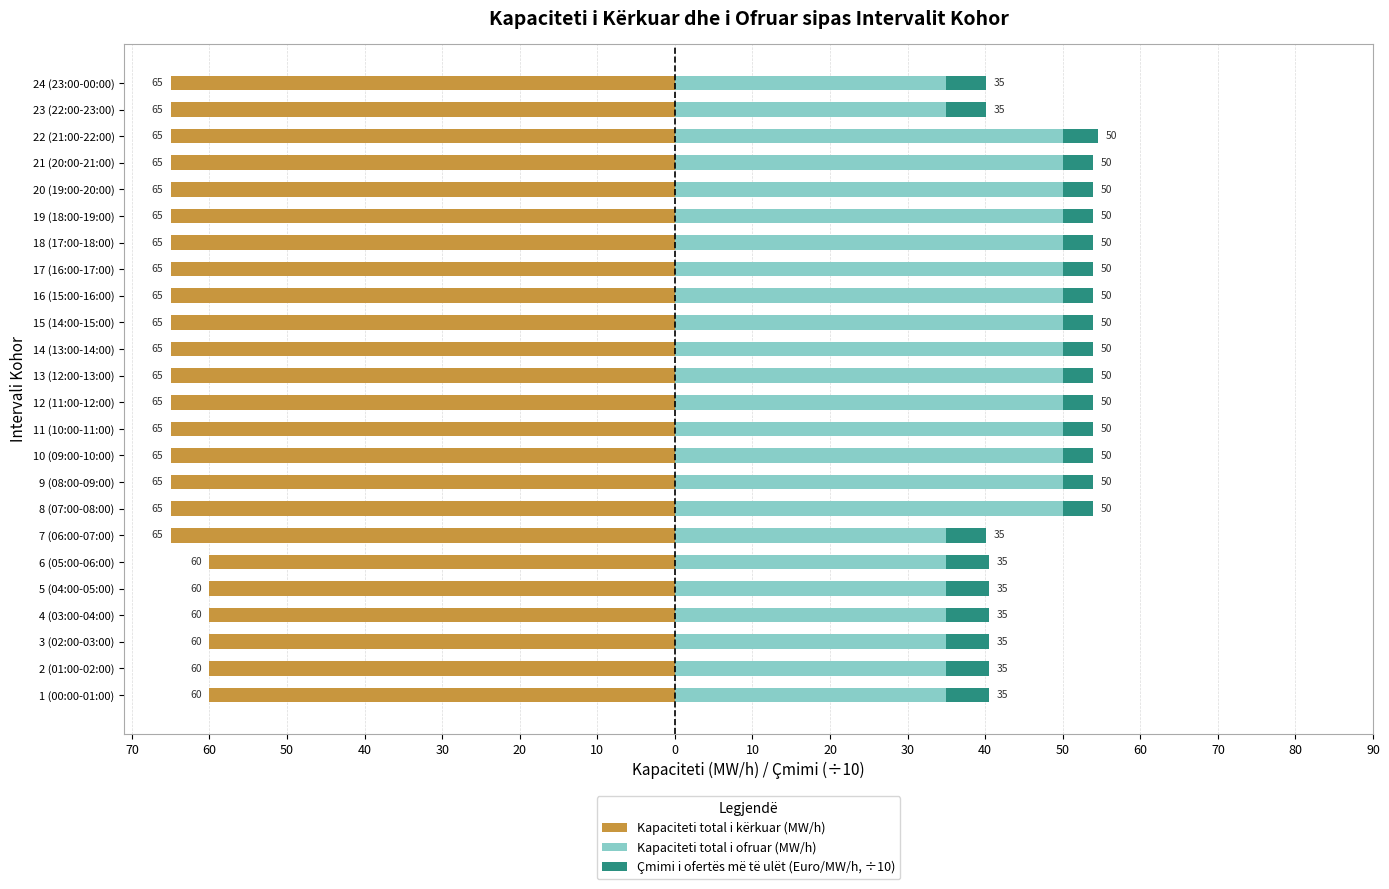

True or false: Kapaciteti total i kërkuar (MW/h) has a value of -65.0 at 19 (18:00-19:00).

True